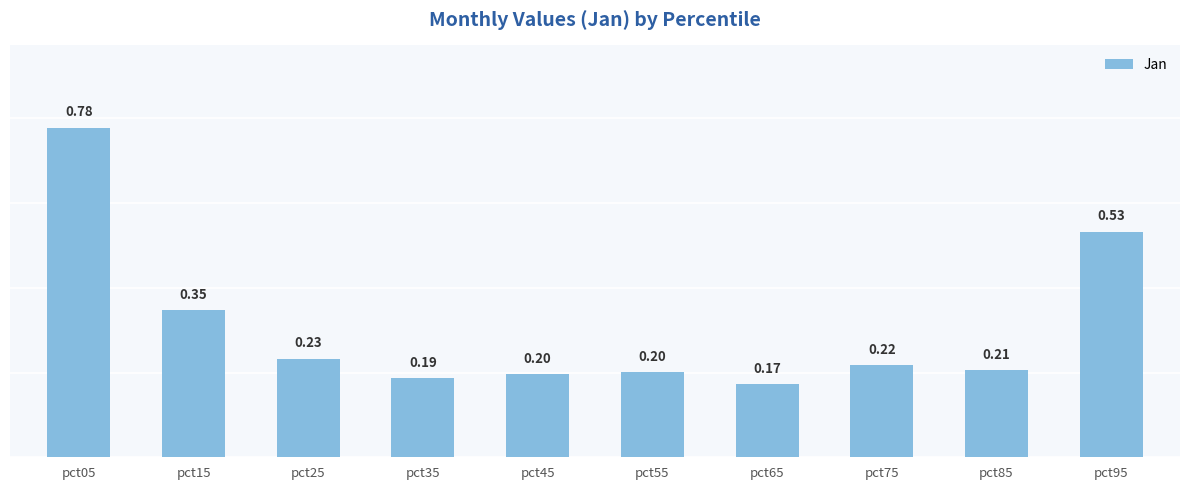

Is it true that the value at pct35 is 0.3?

False